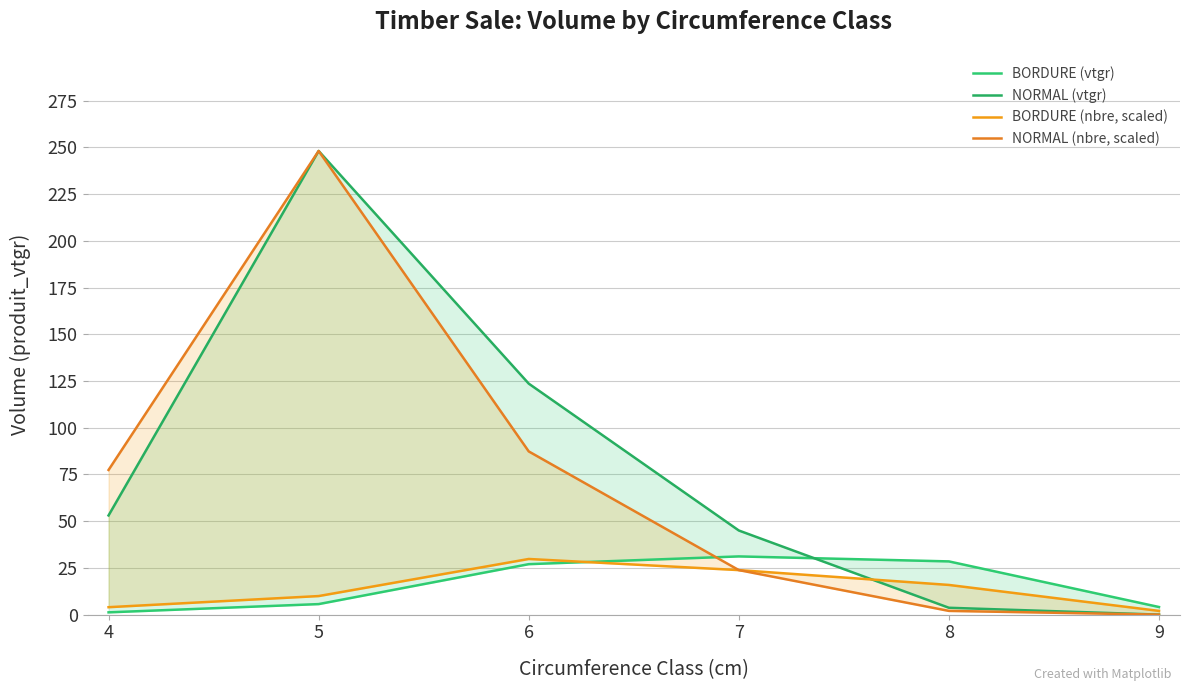

Reading left to right, list all the values displayed in this chart.

BORDURE (vtgr): 1.2	5.6	27.0	31.1	28.5	4.1
NORMAL (vtgr): 53.1	248.1	123.6	45.0	3.7	0.0
BORDURE (nbre, scaled): 4.0	9.9	29.8	23.8	15.9	2.0
NORMAL (nbre, scaled): 77.4	248.1	87.3	23.8	2.0	0.0